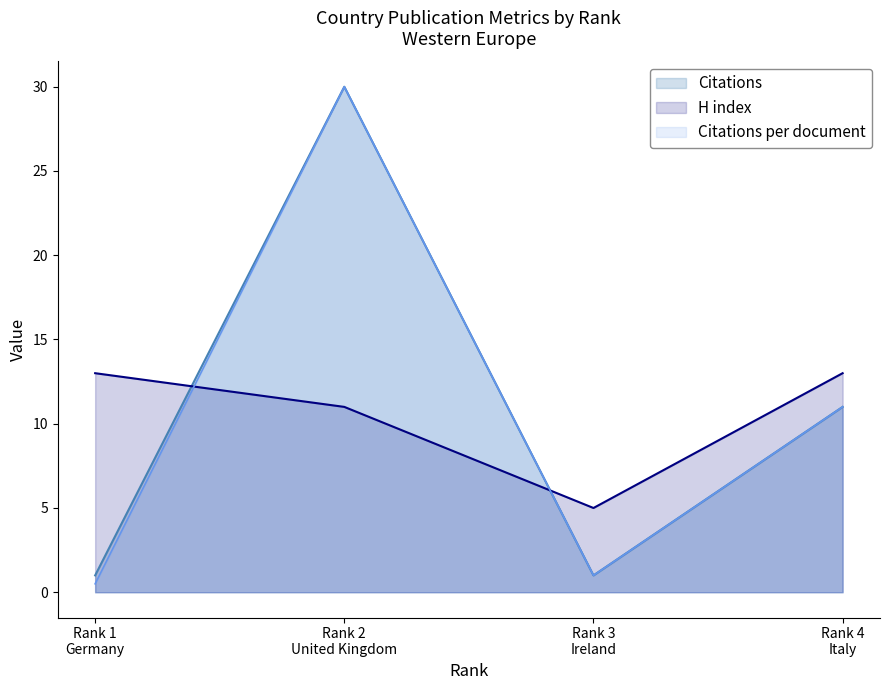

What is the minimum value for H index?

5.0